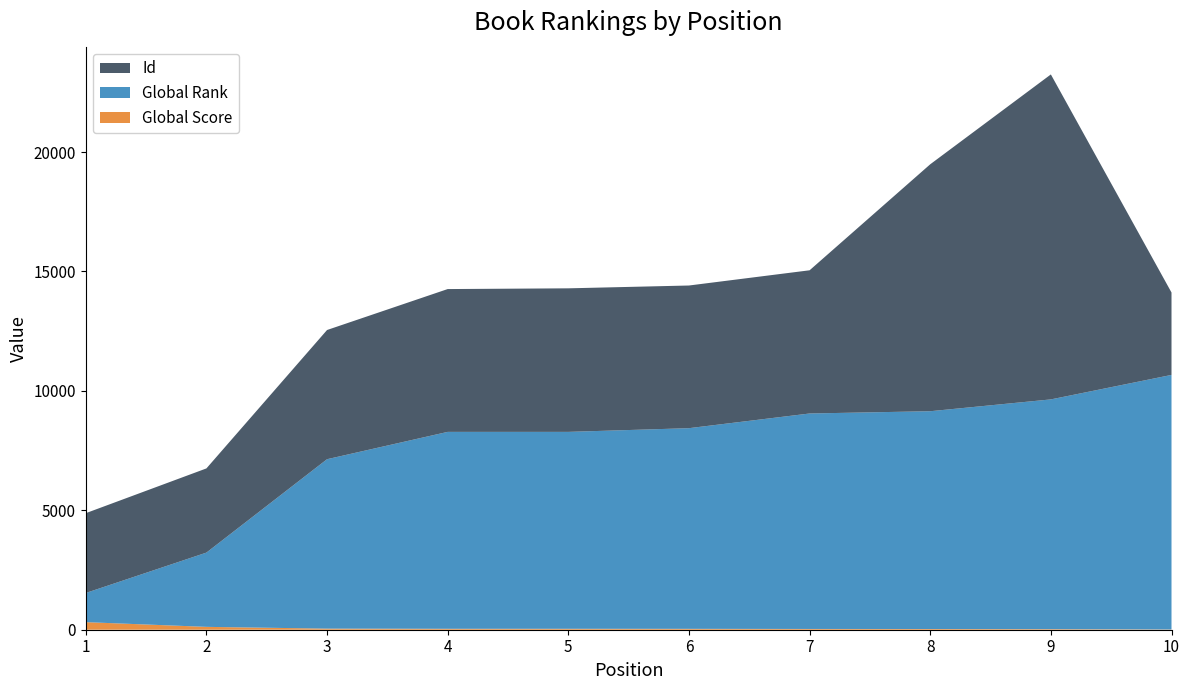

Reading left to right, extract all data points from this chart.

Id: 1=3341	2=3524	3=5409	4=5979	5=6010	6=5973	7=5995	8=10338	9=13605	10=3450
Global Rank: 1=1221	2=3109	3=7093	4=8244	5=8244	6=8401	7=9021	8=9118	9=9619	10=10658
Global Score: 1=317	2=120	3=46	4=39	5=39	6=37	7=32	8=30	9=24	10=10